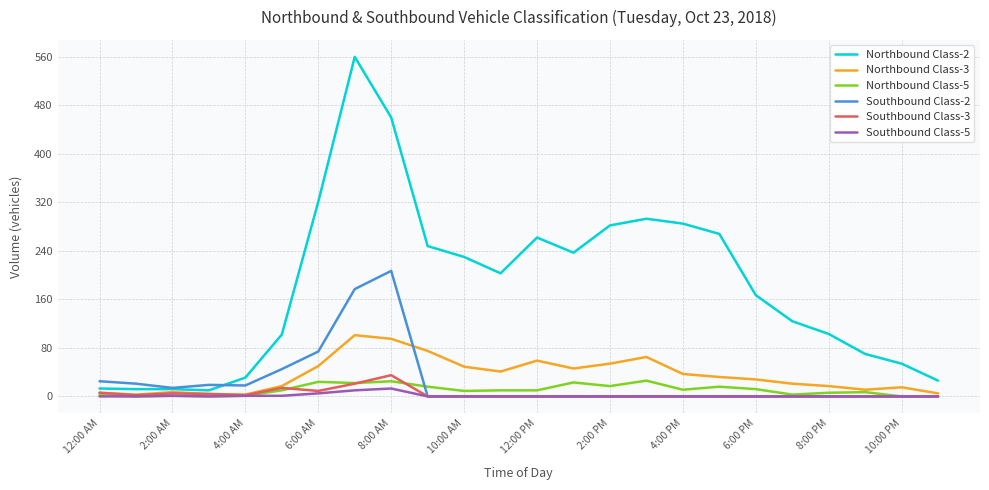

Which series has the widest spread of values?

Northbound Class-2